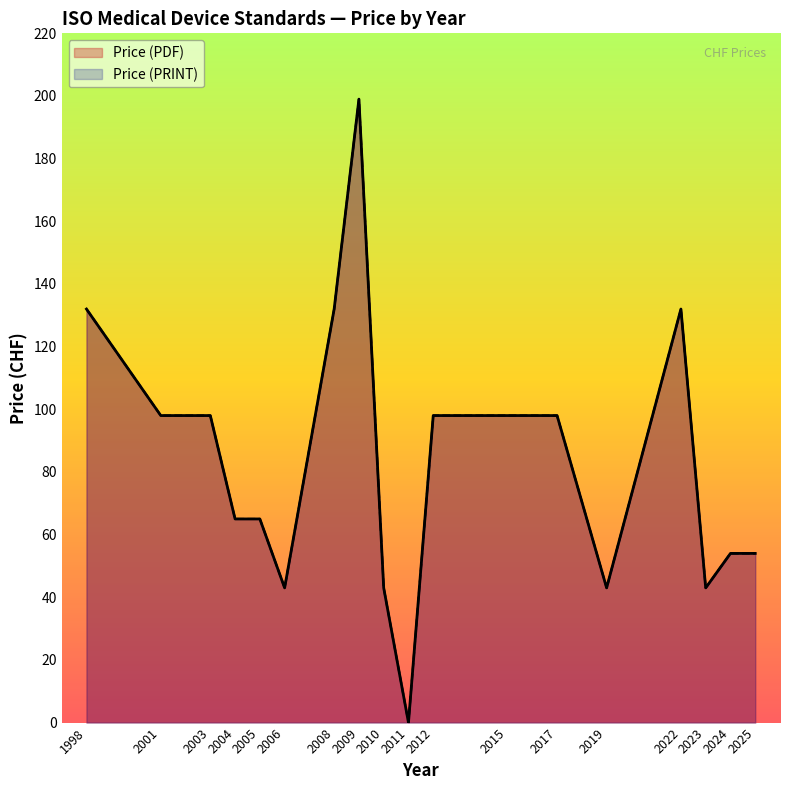

Rank the series at 2015 from lowest to highest value.

Price (PDF), Price (PRINT)